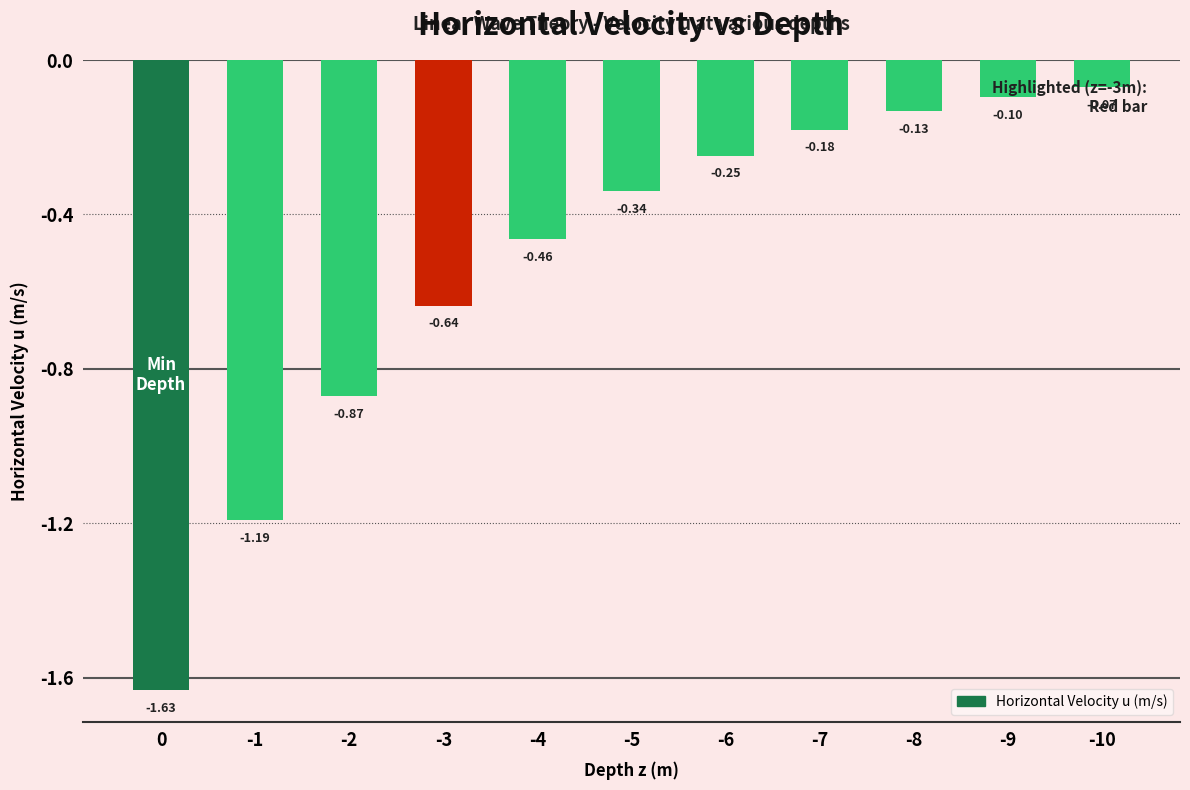

What is the sum of the values at -5 and -10?

-0.4